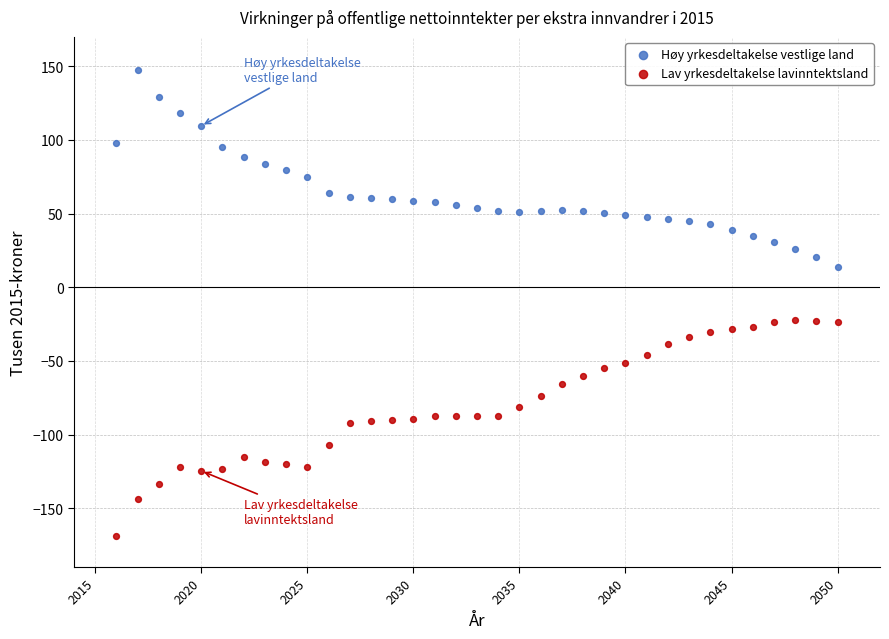

Which series contains the lowest Y value?

Lav yrkesdeltakelse lavinntektsland